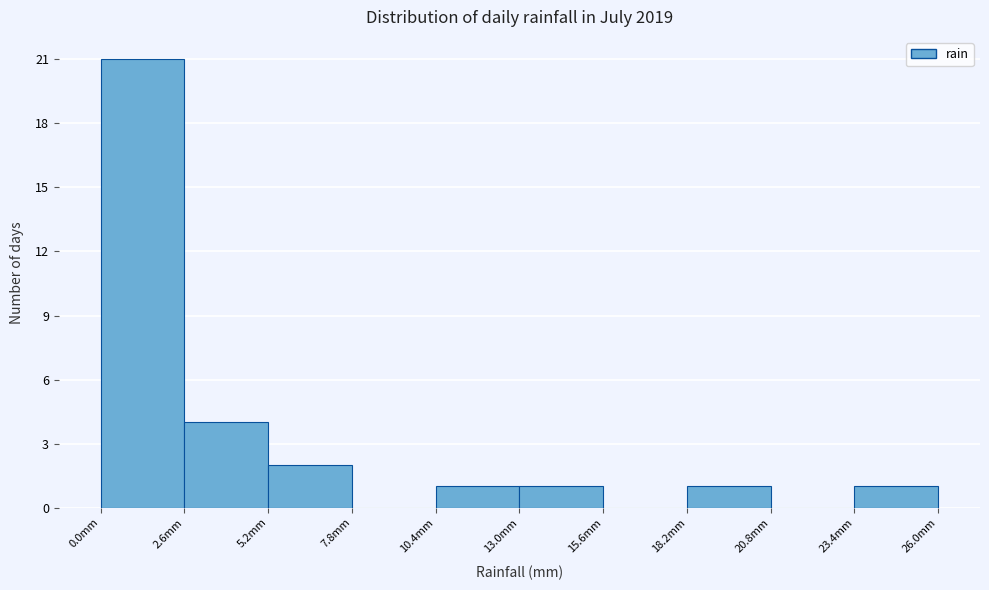

What is the height of the bar covering 18.2 to 20.8 on the x-axis? Neither the bar edges nor the heights are printed on the chart, so give them approximately, as read against the axes.

1